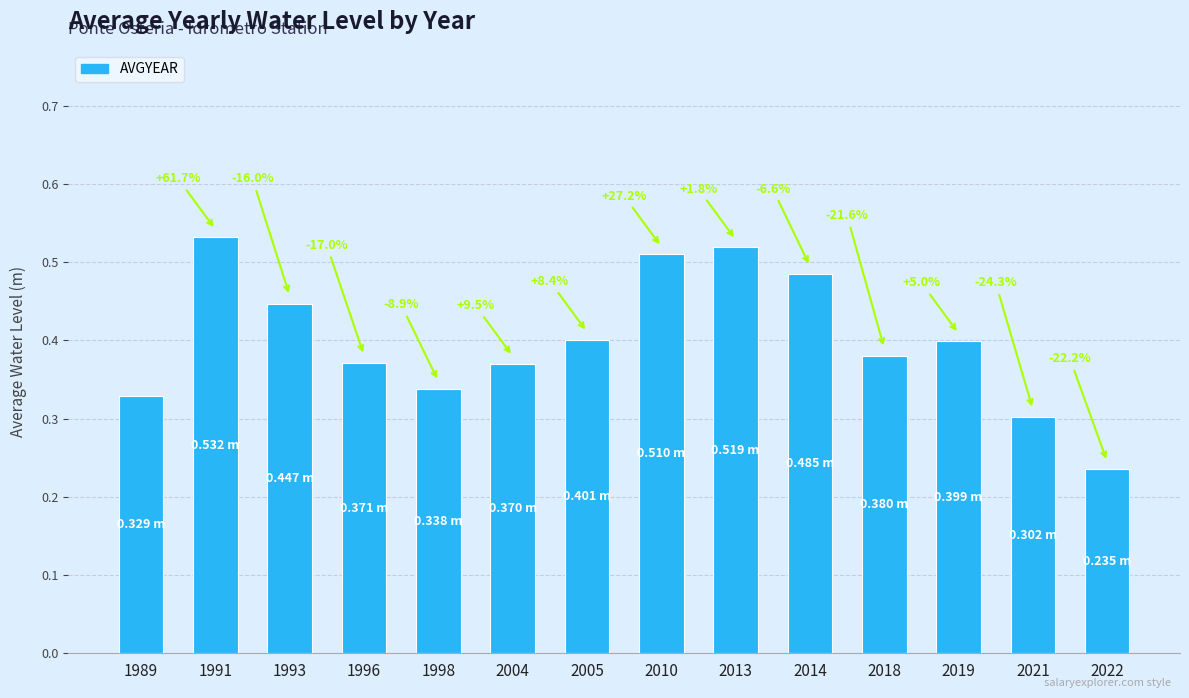

How many bars are there in total?

14